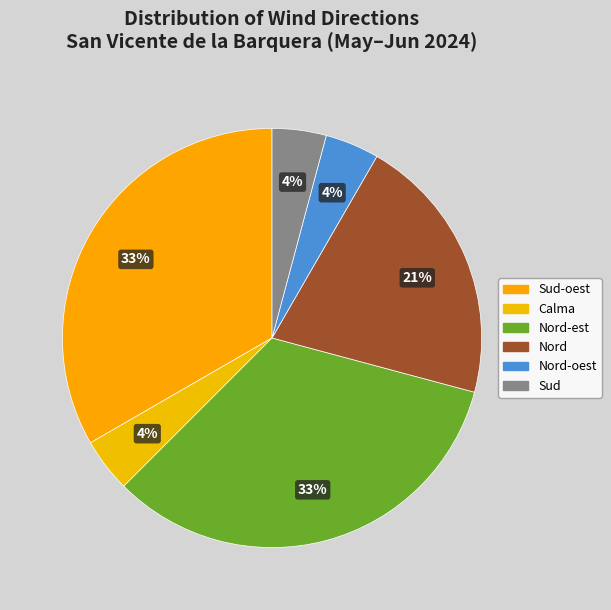

How many segments does this pie chart have?

6